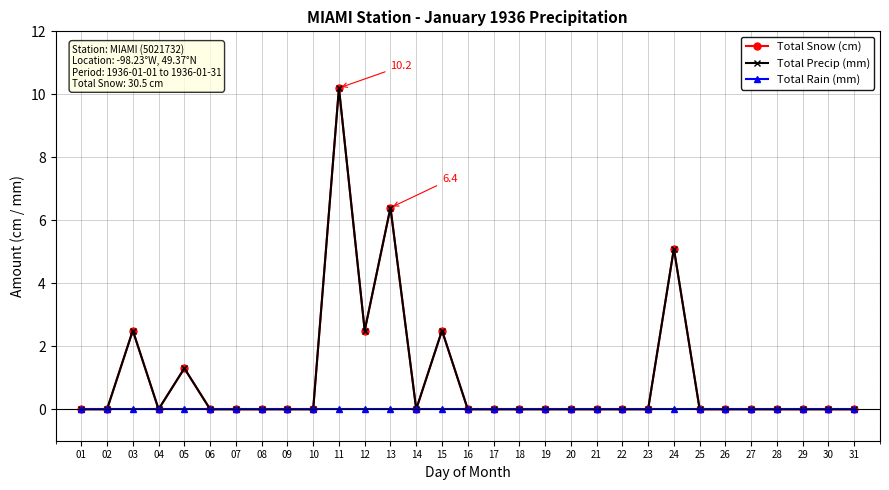

Does the chart have visible grid lines?

Yes